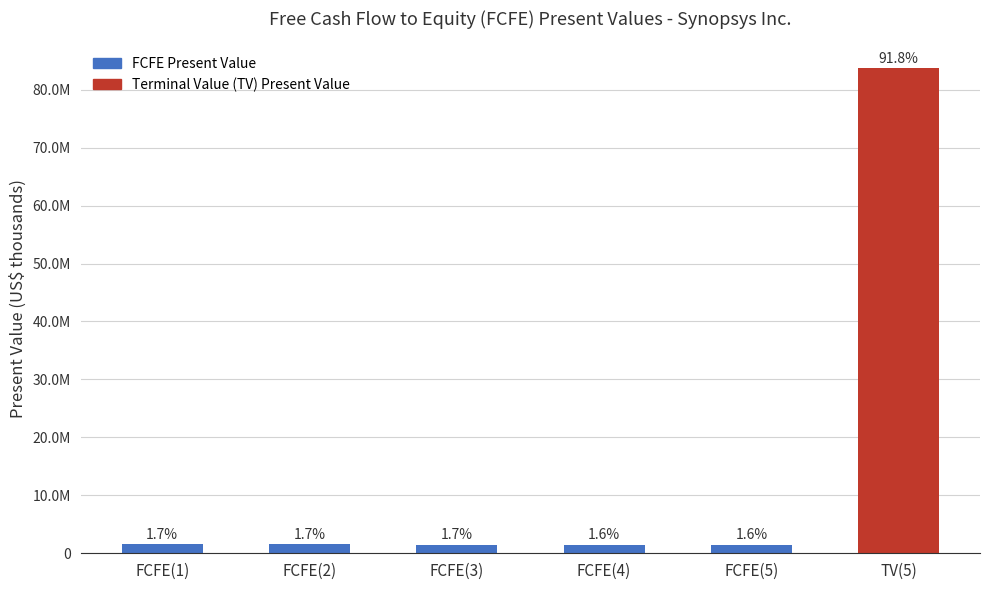

What is the change in value from FCFE(1) to FCFE(2)?

-1741